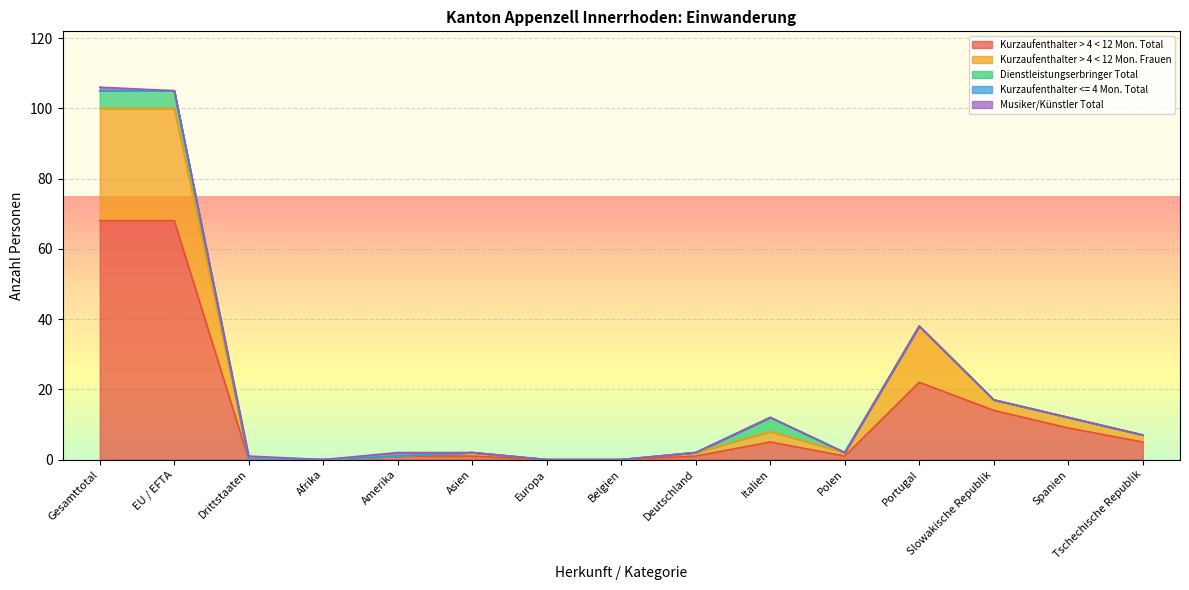

What is the difference between the second highest and minimum values in the Dienstleistungserbringer Total series?

5